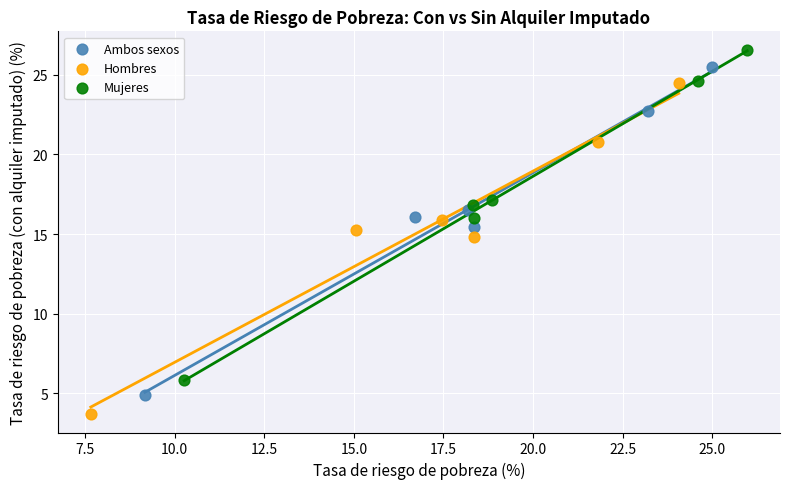

Which series reaches the maximum Y coordinate?

Mujeres